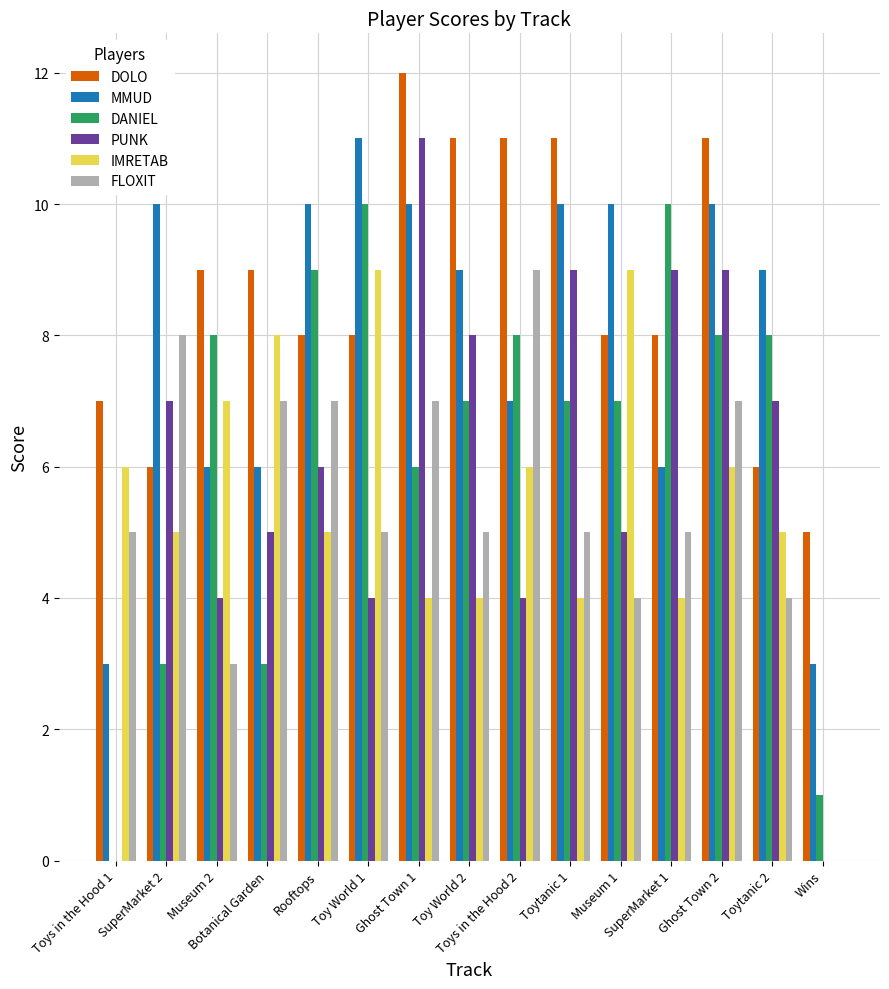

What is the average value of the PUNK series?

6